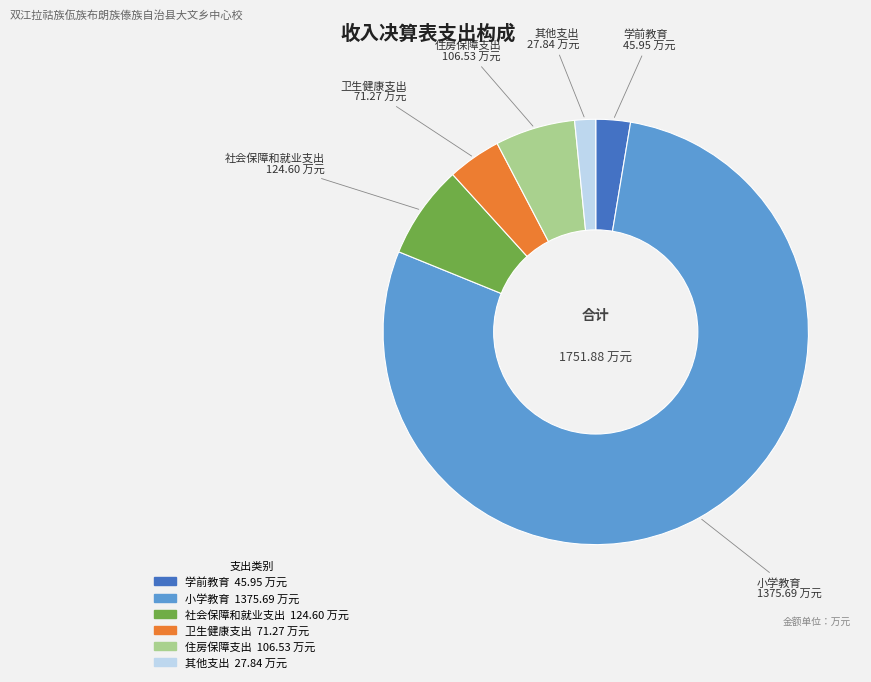

What is the majority slice?

小学教育